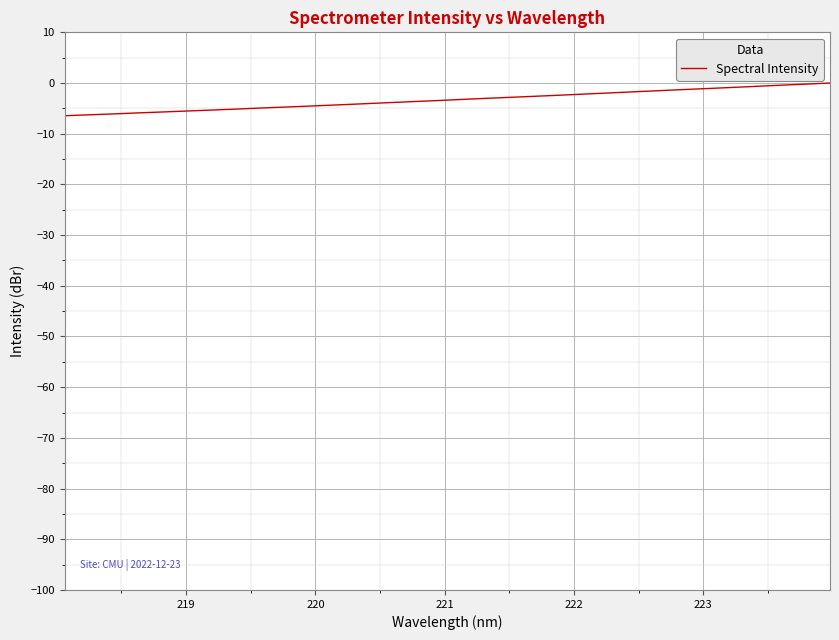

What is the difference between the maximum and minimum values?

6.5